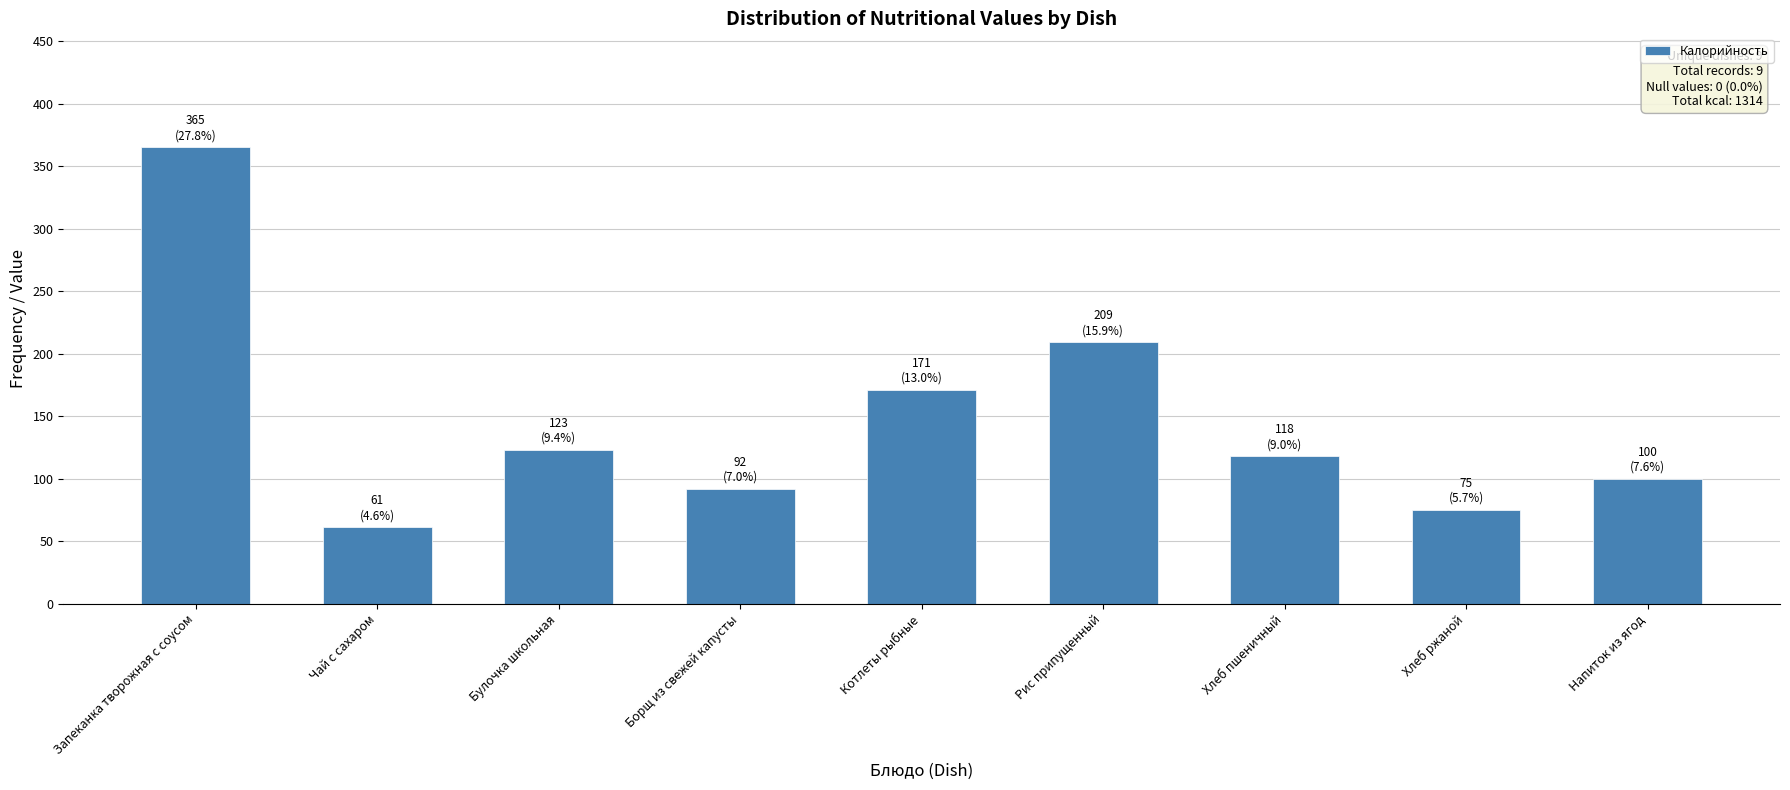

List the labels in order of value, smallest first.

Чай с сахаром, Хлеб ржаной, Борщ из свежей капусты, Напиток из ягод, Хлеб пшеничный, Булочка школьная, Котлеты рыбные, Рис припущенный, Запеканка творожная с соусом